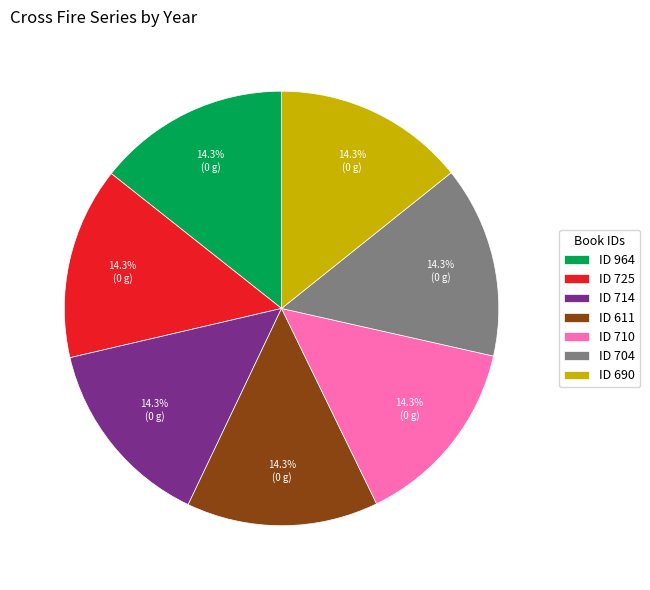

Is there a majority slice in this chart?

No